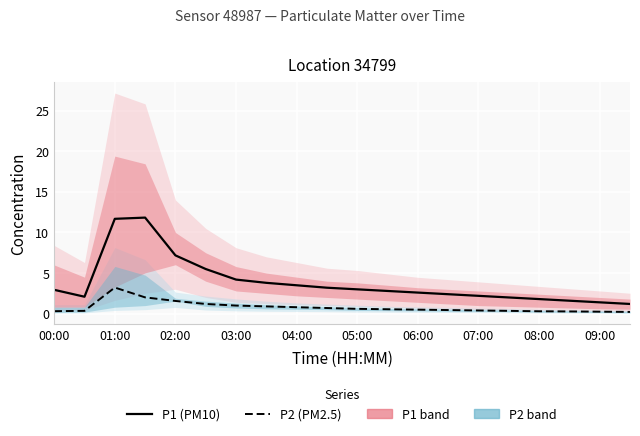

True or false: P1 (PM10) has more than 2 points higher than both neighbors.

False